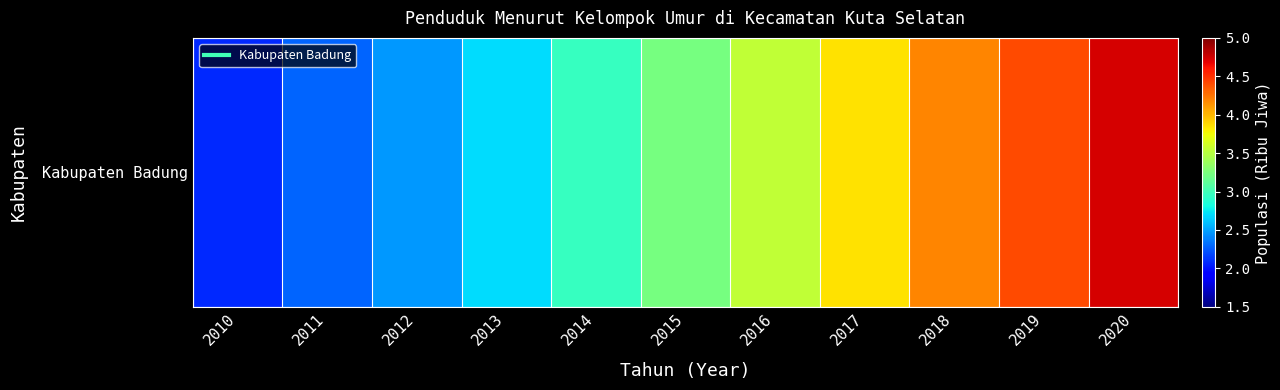

List the labels in order of value, smallest first.

2010, 2011, 2012, 2013, 2014, 2015, 2016, 2017, 2018, 2019, 2020